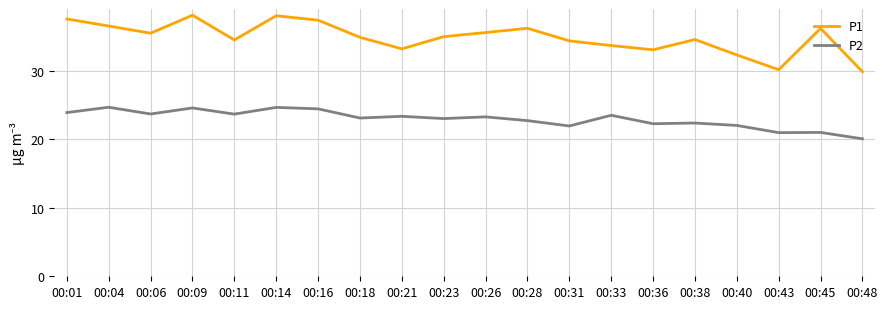

True or false: P1 and P2 intersect in this chart.

False